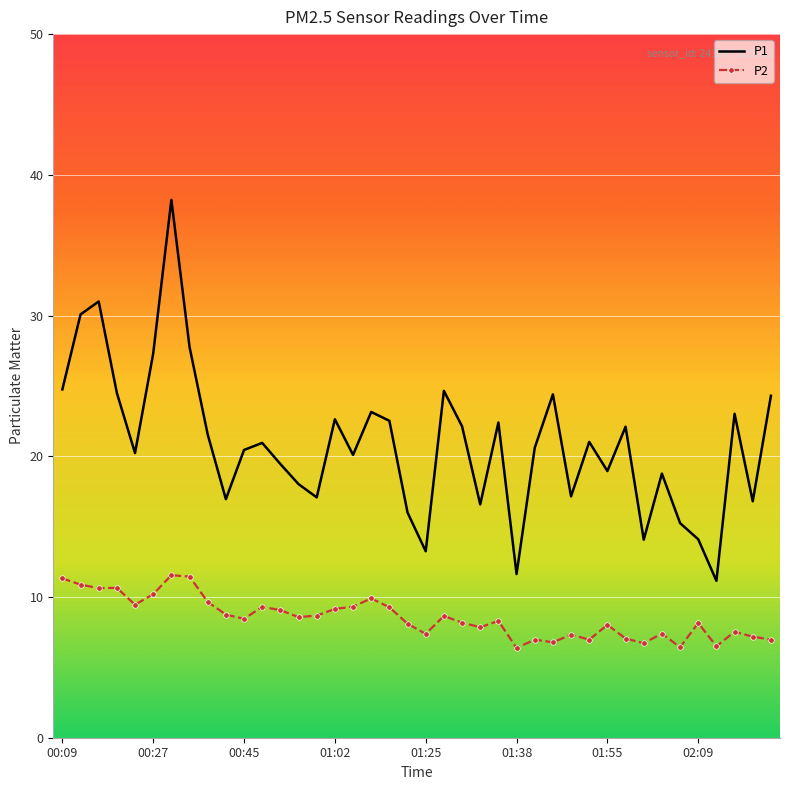

Which series has the largest total across all categories?

P1